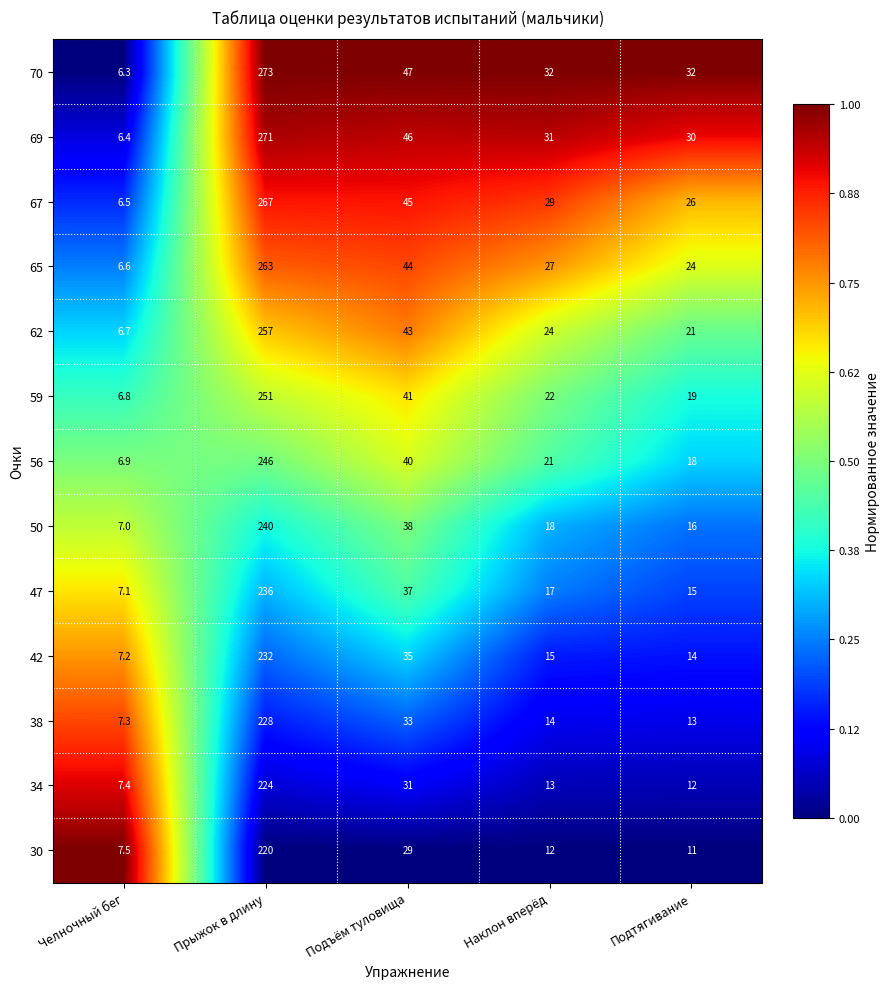

What is the smallest value displayed?

6.3